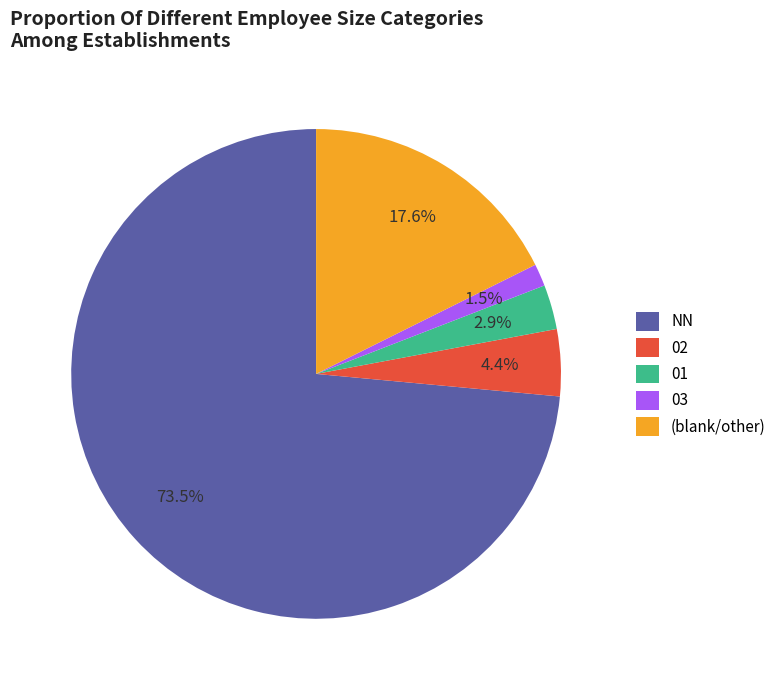

To the nearest percent, what percentage of the pie is 01?

3%